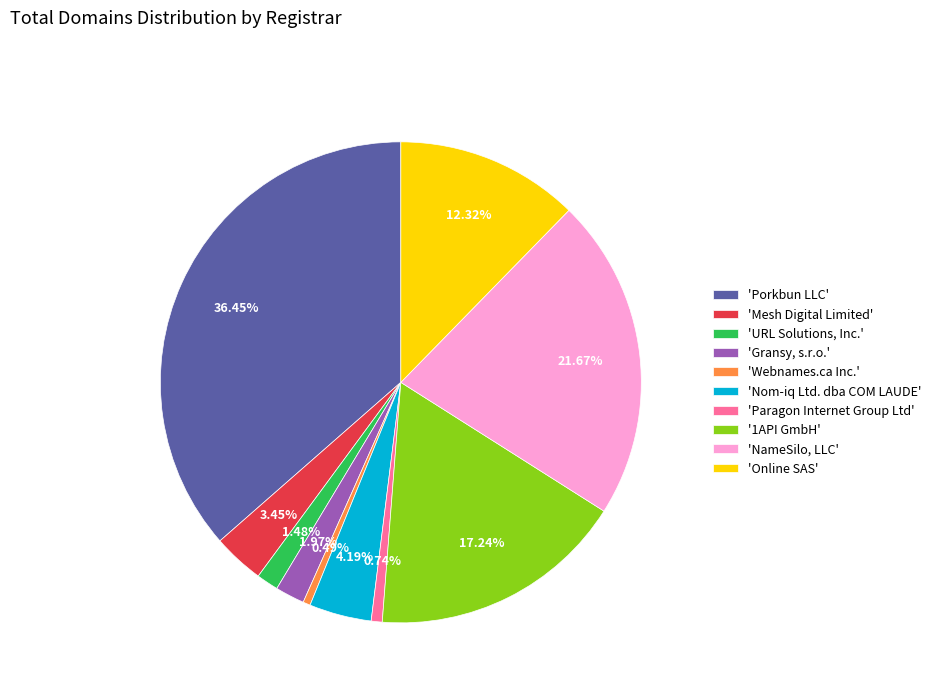

Rank the categories by value from lowest to highest.

'Webnames.ca Inc.', 'Paragon Internet Group Ltd', 'URL Solutions, Inc.', 'Gransy, s.r.o.', 'Mesh Digital Limited', 'Nom-iq Ltd. dba COM LAUDE', 'Online SAS', '1API GmbH', 'NameSilo, LLC', 'Porkbun LLC'